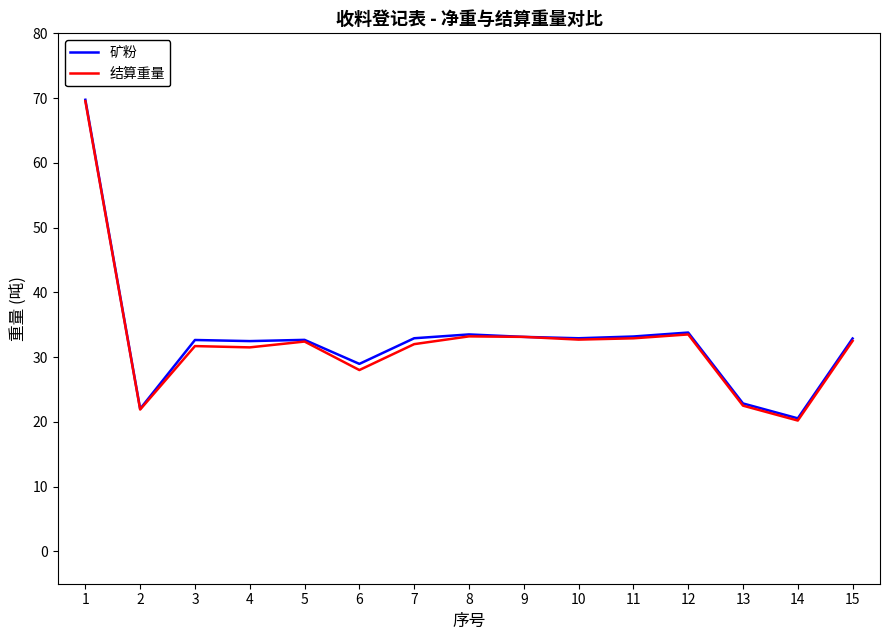

What is the difference between the 结算重量 values at 1 and 14?

49.3